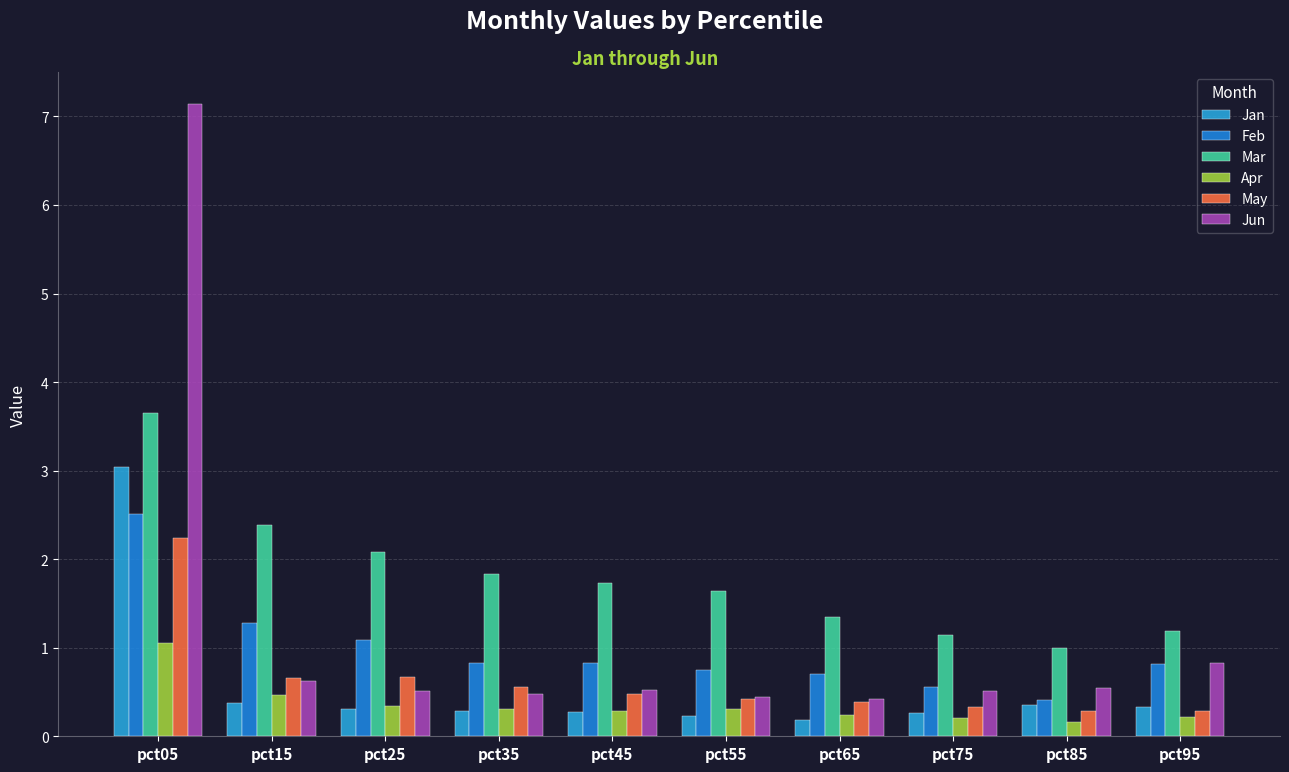

What is the approximate value of Jan at pct95?

0.3